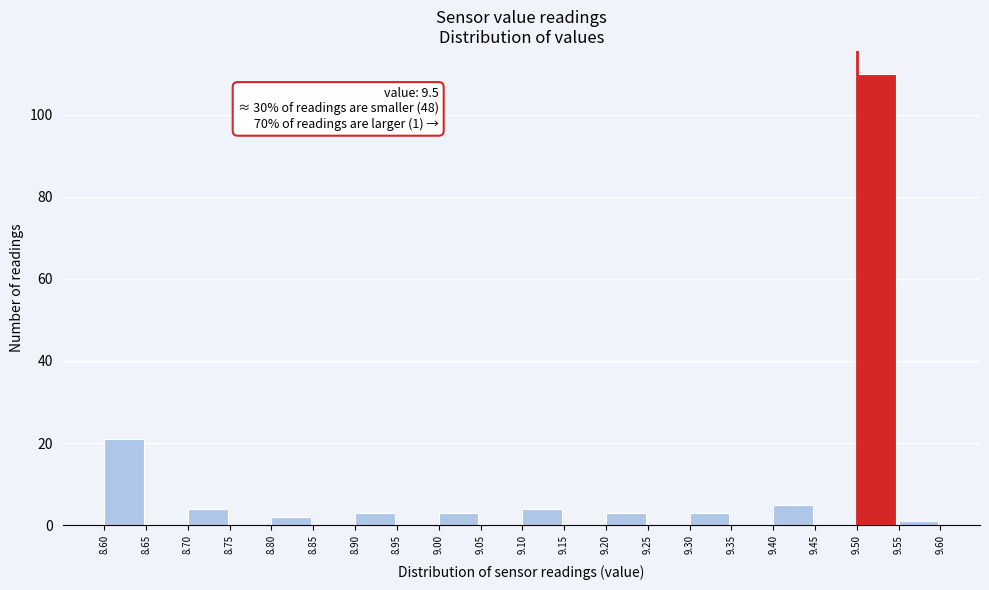

Which range on the x-axis has the tallest bar?

9.50 to 9.55